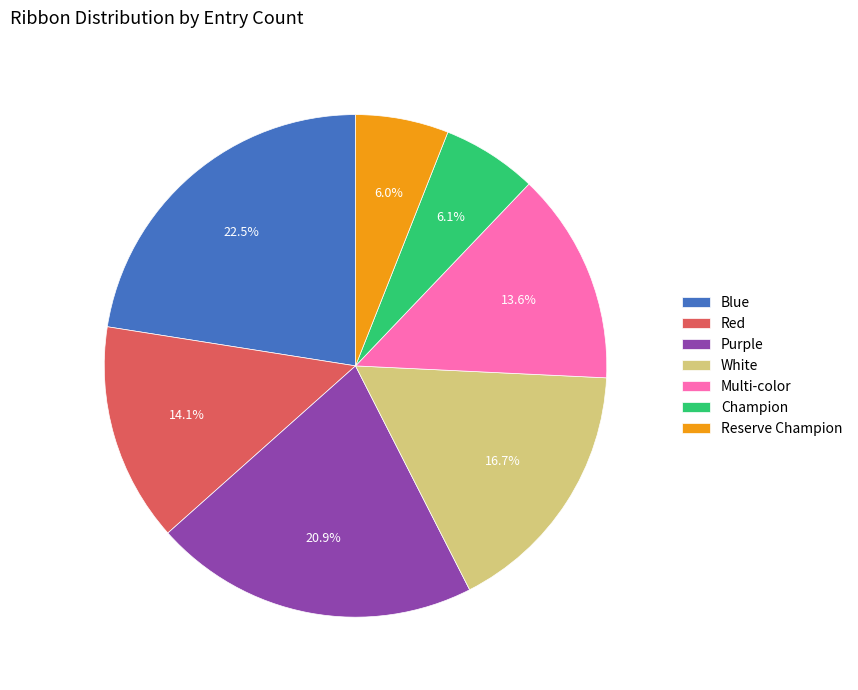

What percentage is NOT represented by Champion?

93.9%